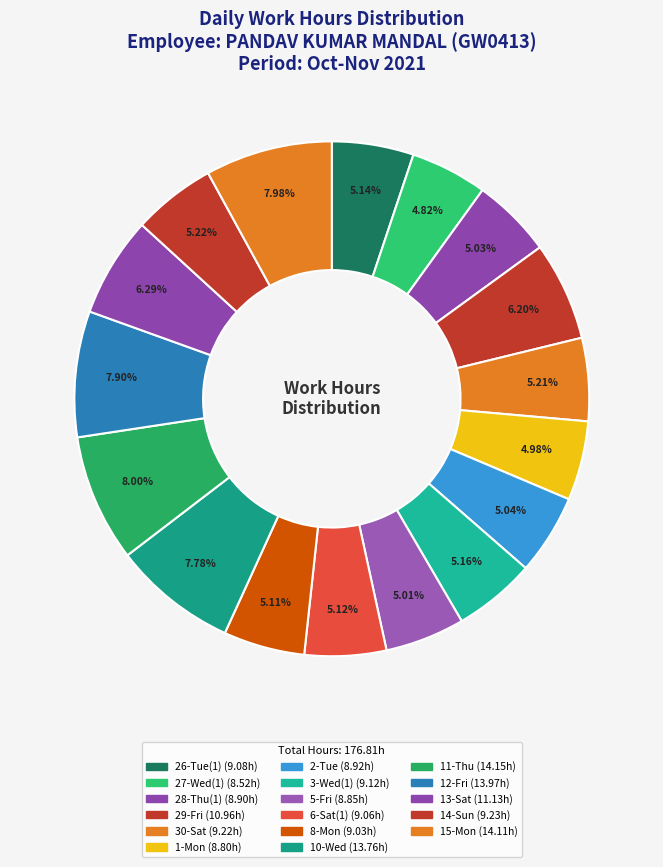

Rank the categories by value from lowest to highest.

27-Wed(1), 1-Mon, 5-Fri, 28-Thu(1), 2-Tue, 8-Mon, 6-Sat(1), 26-Tue(1), 3-Wed(1), 30-Sat, 14-Sun, 29-Fri, 13-Sat, 10-Wed, 12-Fri, 15-Mon, 11-Thu